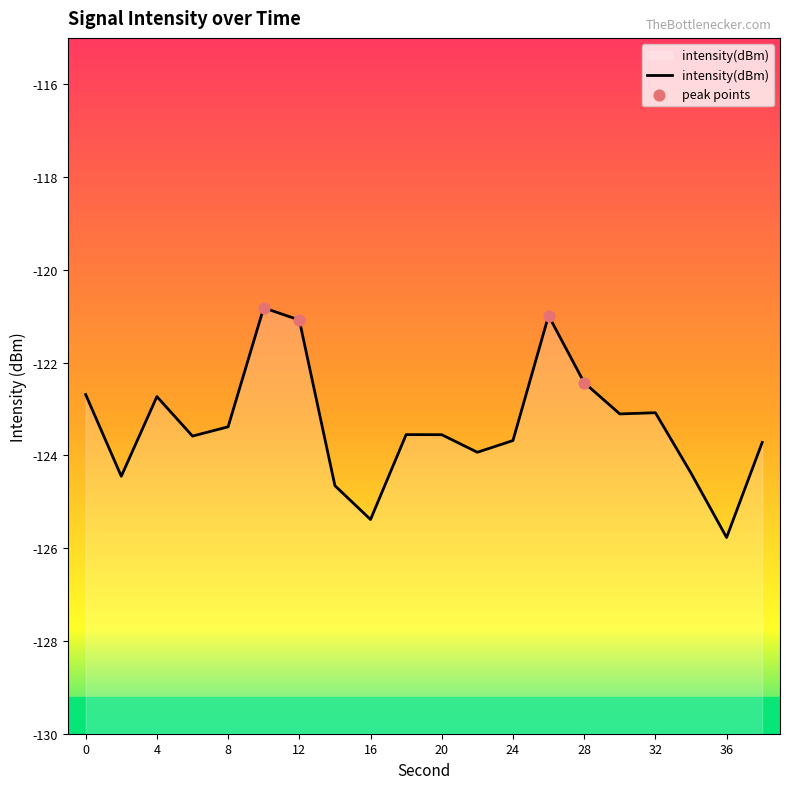

Which has a higher value, 30 or 24?

30